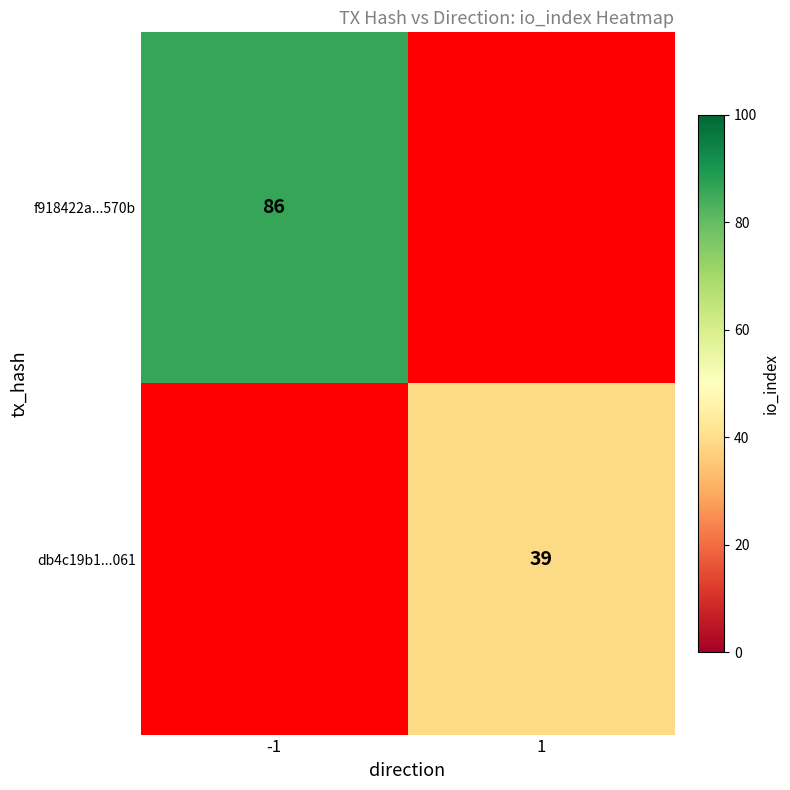

The db4c19b1...061 series shows 20 at 1. True or false?

False